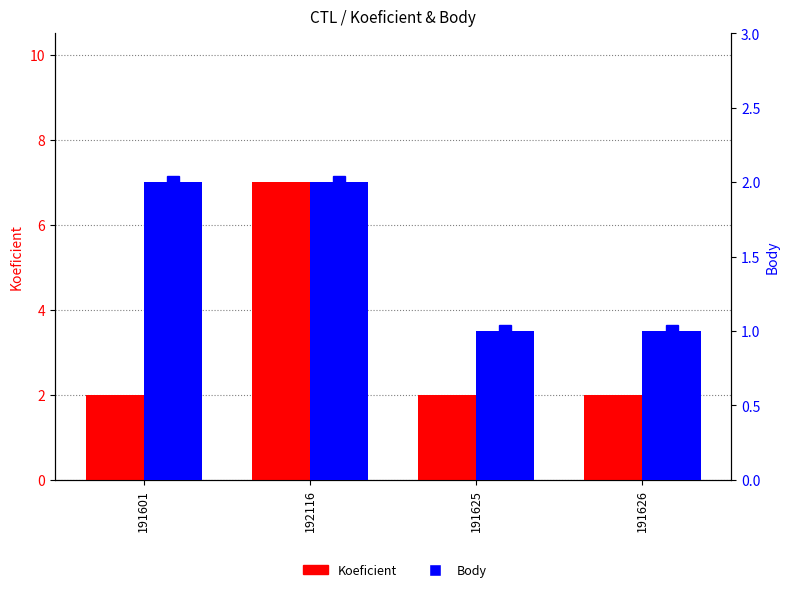

What are all the series names shown in the legend?

Koeficient, Body